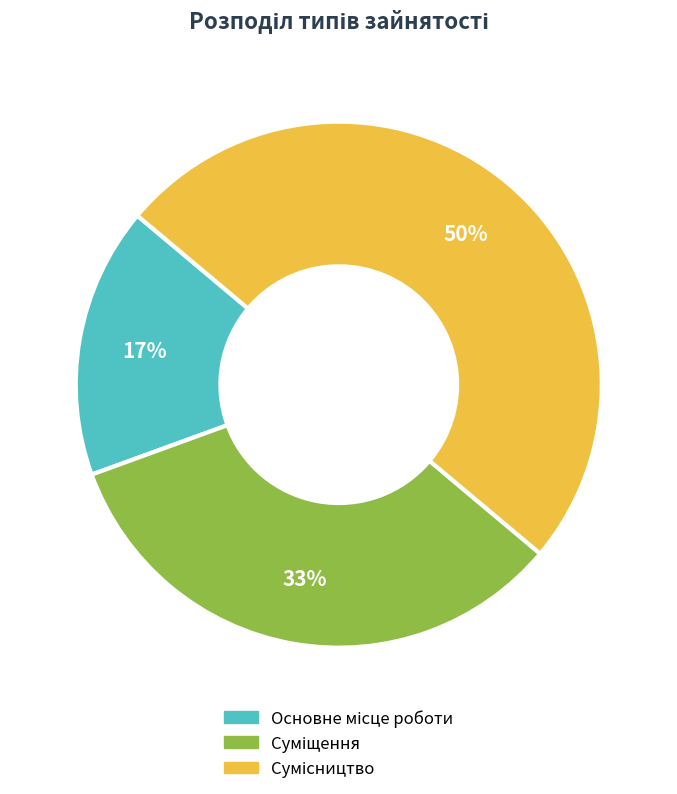

To the nearest percent, what is the difference between the largest and smallest slice percentages?

33%